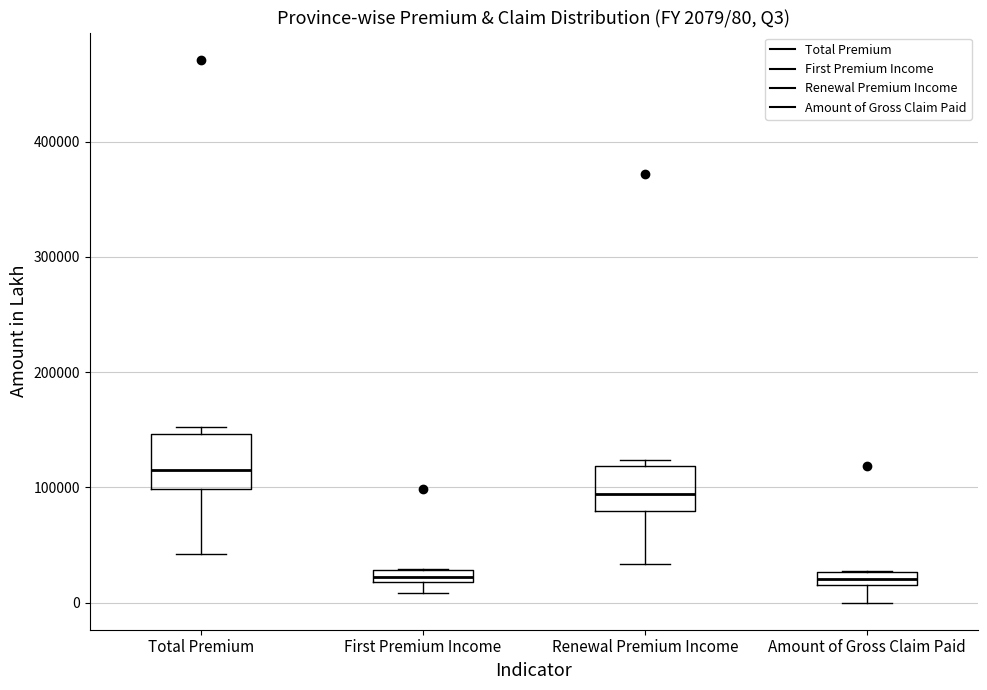

Which box has the highest median line?

Total Premium